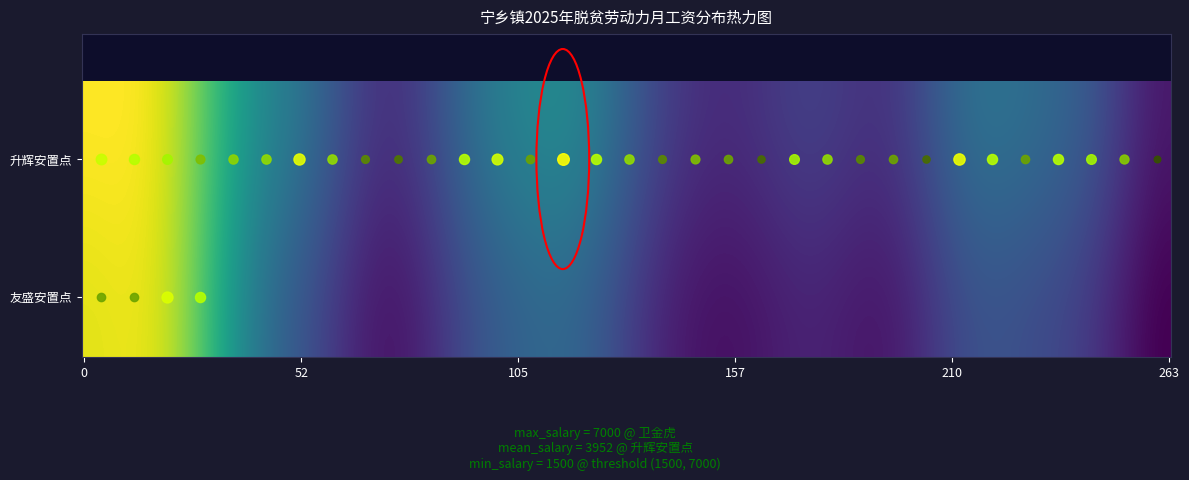

Where is 友盛安置点 nearest to the value 3000?

卫晓永